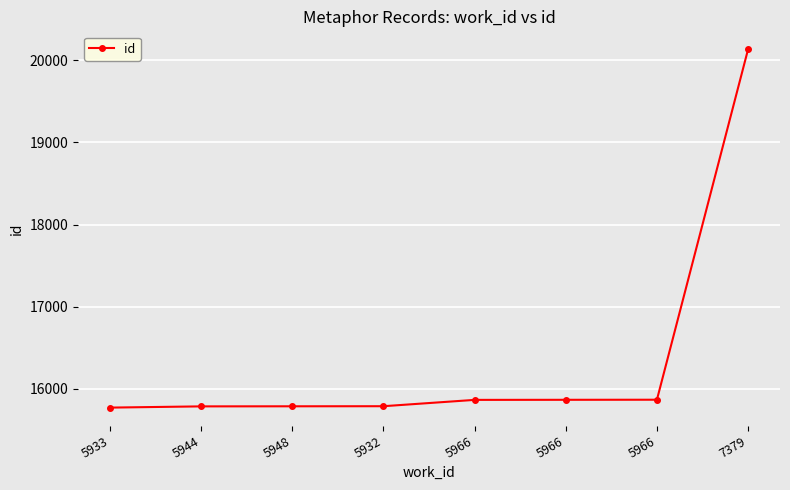

Rank the categories by value from highest to lowest.

7379, 5966, 5966, 5966, 5932, 5948, 5944, 5933